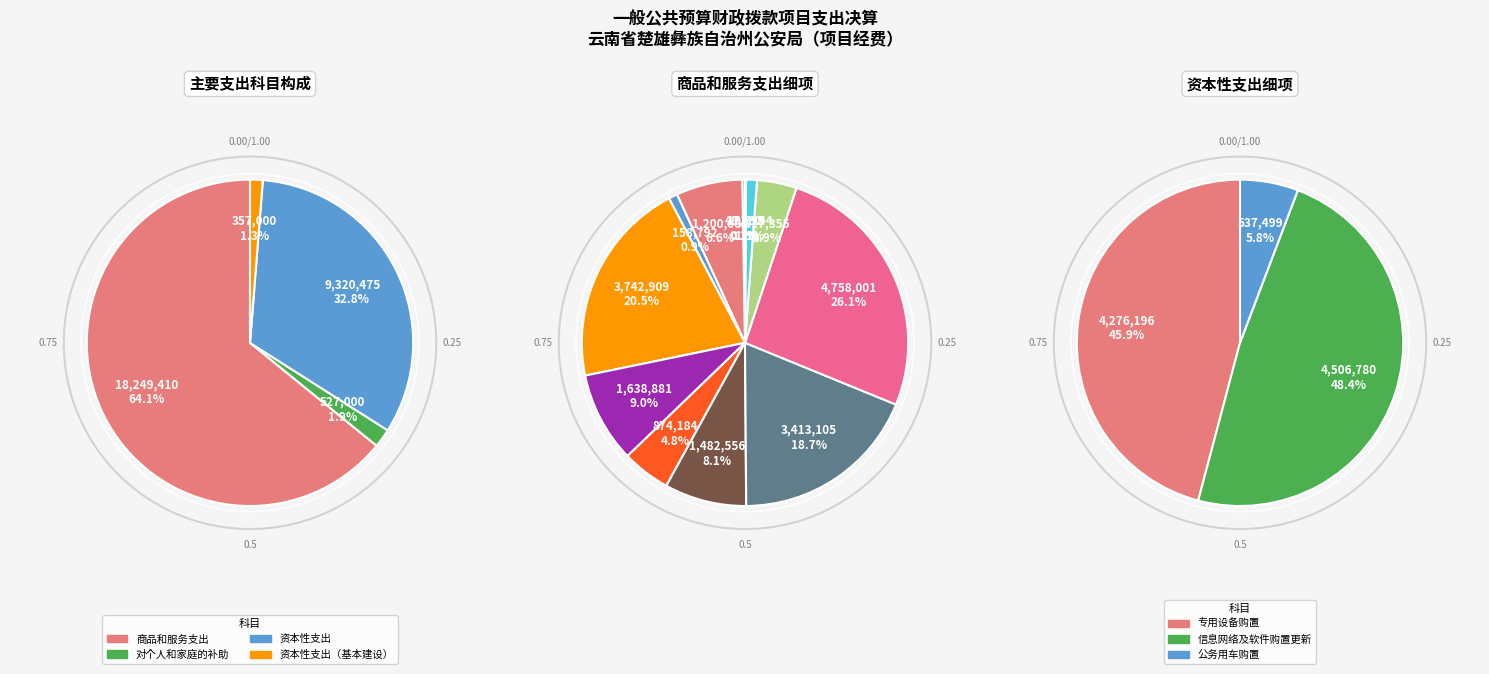

What percentage is the 资本性支出 slice, to the nearest percent?

33%